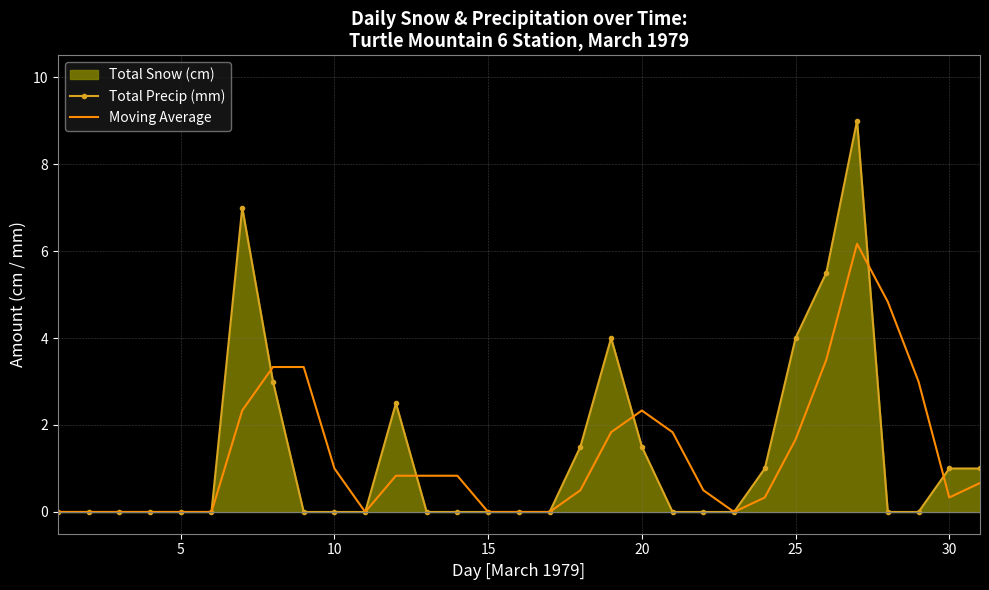

How many data points does each series have?

31